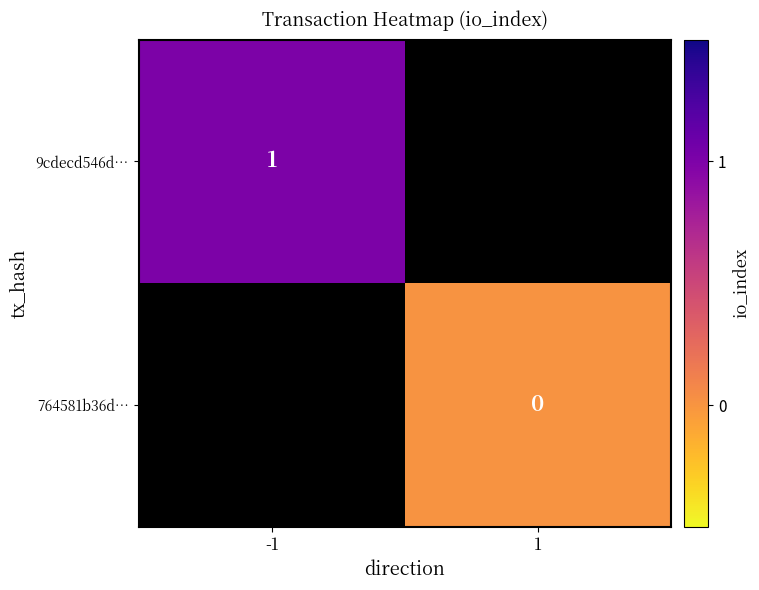

The value of 9cdecd546d… at -1 is 1. True or false?

True